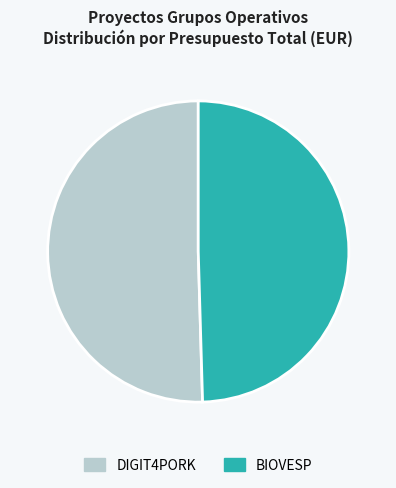

How many slices are in this pie chart?

2